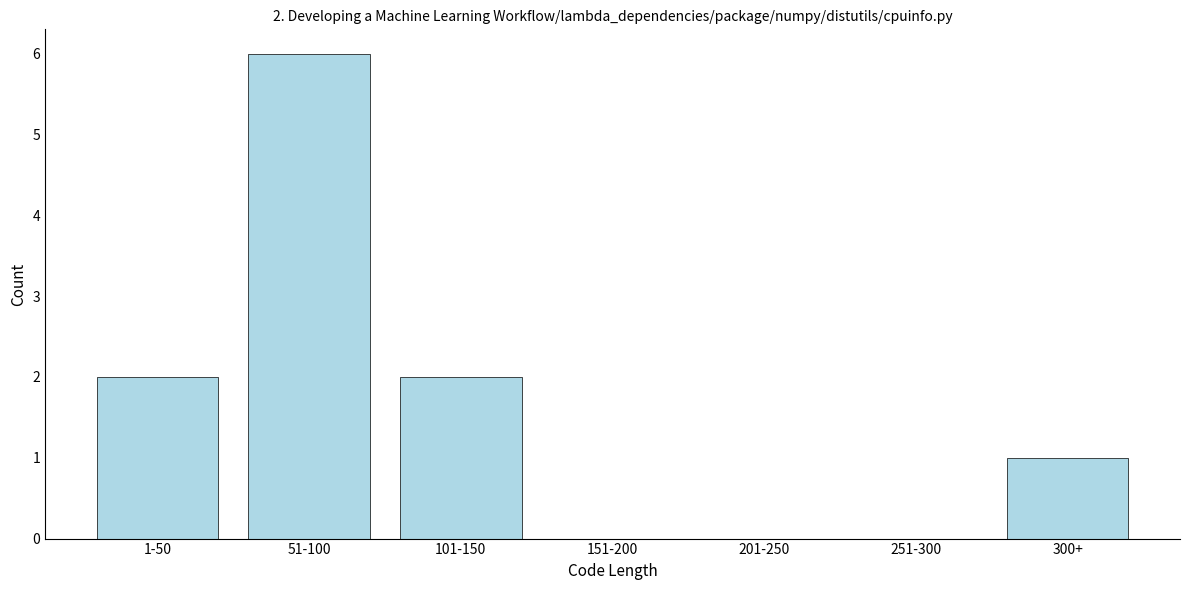

Reading left to right, what are all the values shown in this chart?

1-50=2	51-100=6	101-150=2	151-200=0	201-250=0	251-300=0	300+=1